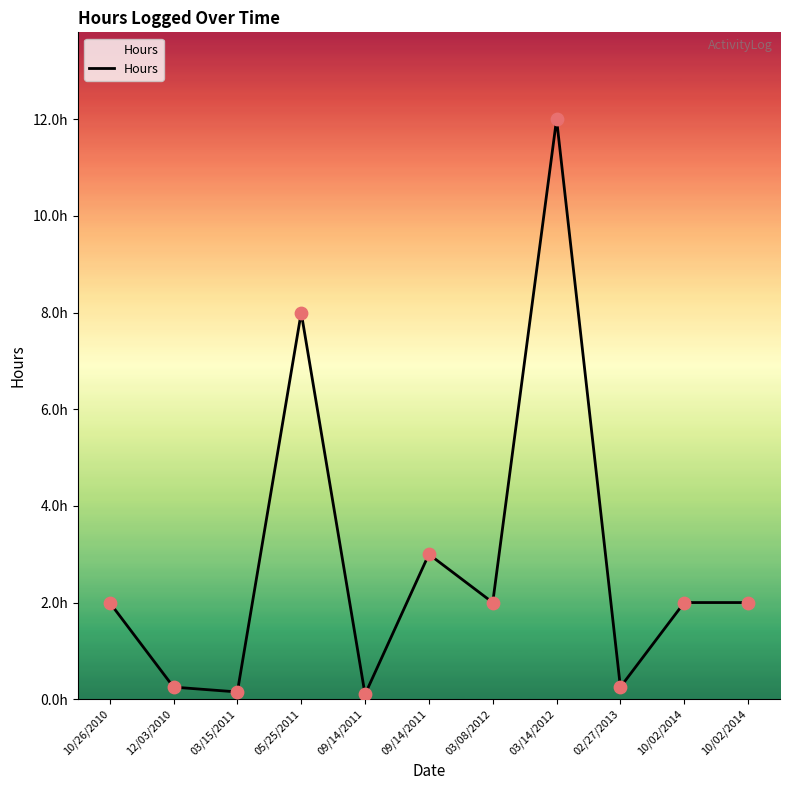

What is the ratio of the value at 10/02/2014 to the value at 03/14/2012?

0.2